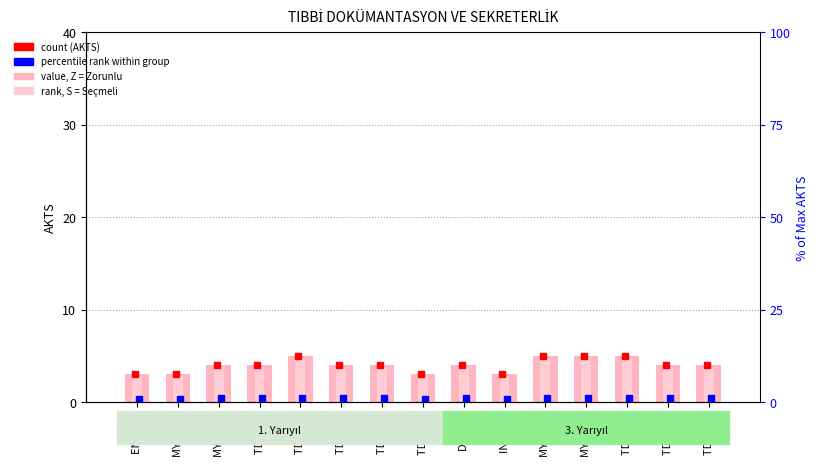

At which label does the data first exceed 4?

TDS 103